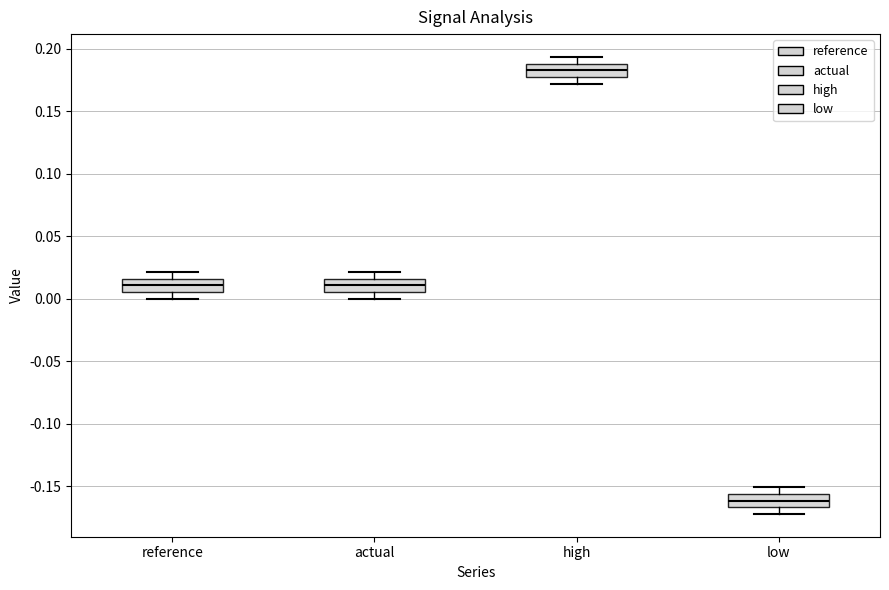

Which box has the highest median line?

high